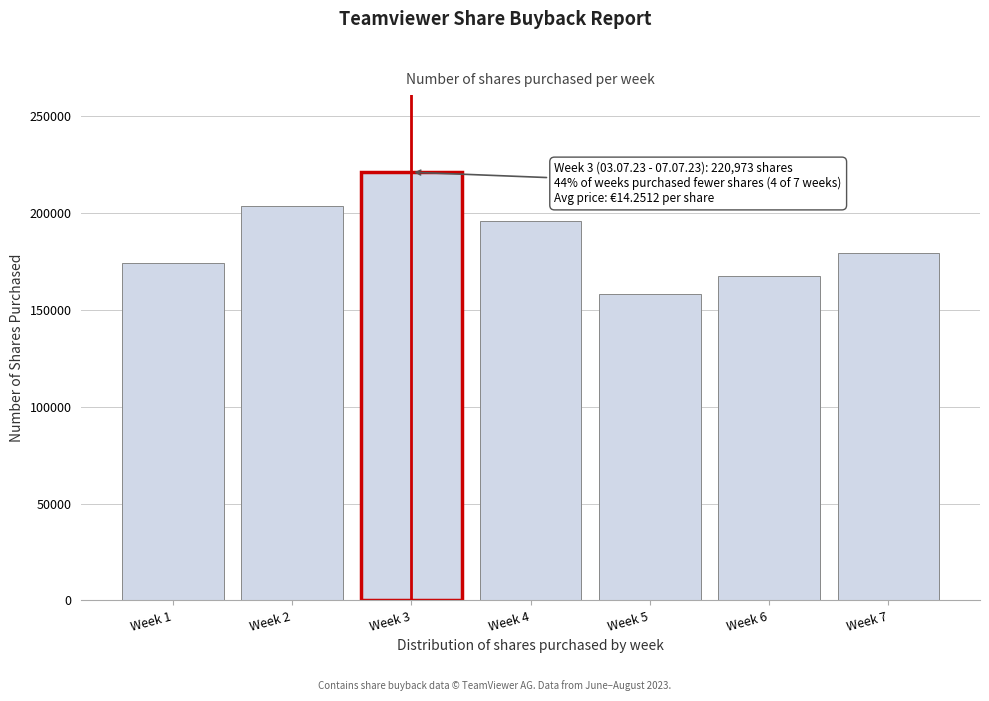

Reading right to left, list all the values displayed in this chart.

Week 7=179105	Week 6=167266	Week 5=157976	Week 4=195625	Week 3=220973	Week 2=203361	Week 1=174074